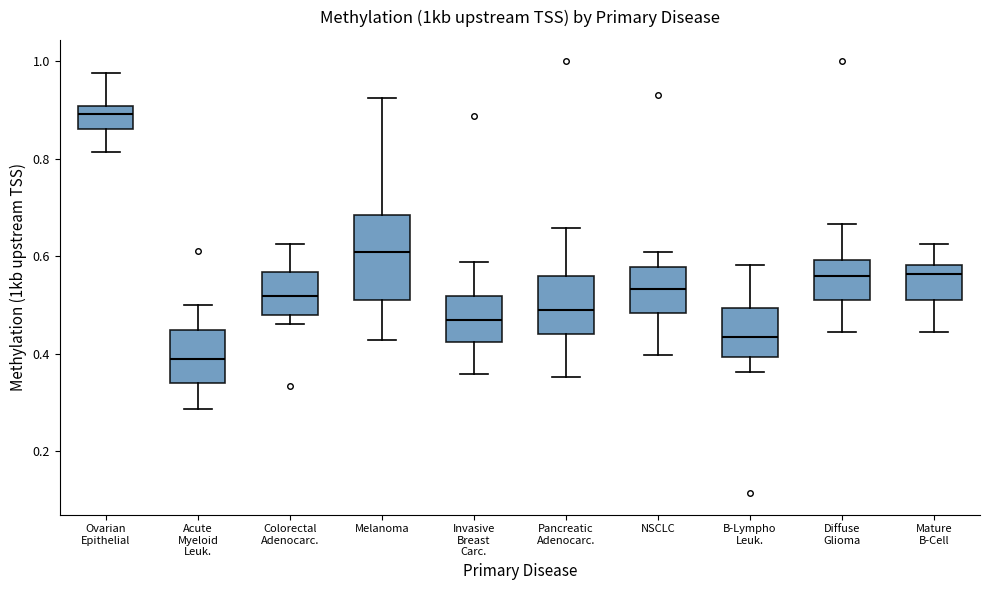

Reading left to right, read every box against the y-axis: the position of its median line, the range the box covers, and the ends of its whiskers. The values are not printed on the chart, so give them approximately, as read against the axis.

Ovarian Epithelial: median 0.90 (just below the box's upper edge), box 0.86 to 0.90, whiskers 0.82 to 0.98
Acute Myeloid Leuk.: median 0.38, box 0.34 to 0.44, whiskers 0.28 to 0.50
Colorectal Adenocarc.: median 0.52, box 0.48 to 0.56, whiskers 0.46 to 0.62
Melanoma: median 0.60, box 0.52 to 0.68, whiskers 0.42 to 0.92
Invasive Breast Carc.: median 0.46, box 0.42 to 0.52, whiskers 0.36 to 0.58
Pancreatic Adenocarc.: median 0.48, box 0.44 to 0.56, whiskers 0.36 to 0.66
NSCLC: median 0.54, box 0.48 to 0.58, whiskers 0.40 to 0.60
B-Lympho Leuk.: median 0.44, box 0.40 to 0.50, whiskers 0.36 to 0.58
Diffuse Glioma: median 0.56, box 0.50 to 0.60, whiskers 0.44 to 0.66
Mature B-Cell: median 0.56, box 0.50 to 0.58, whiskers 0.44 to 0.62